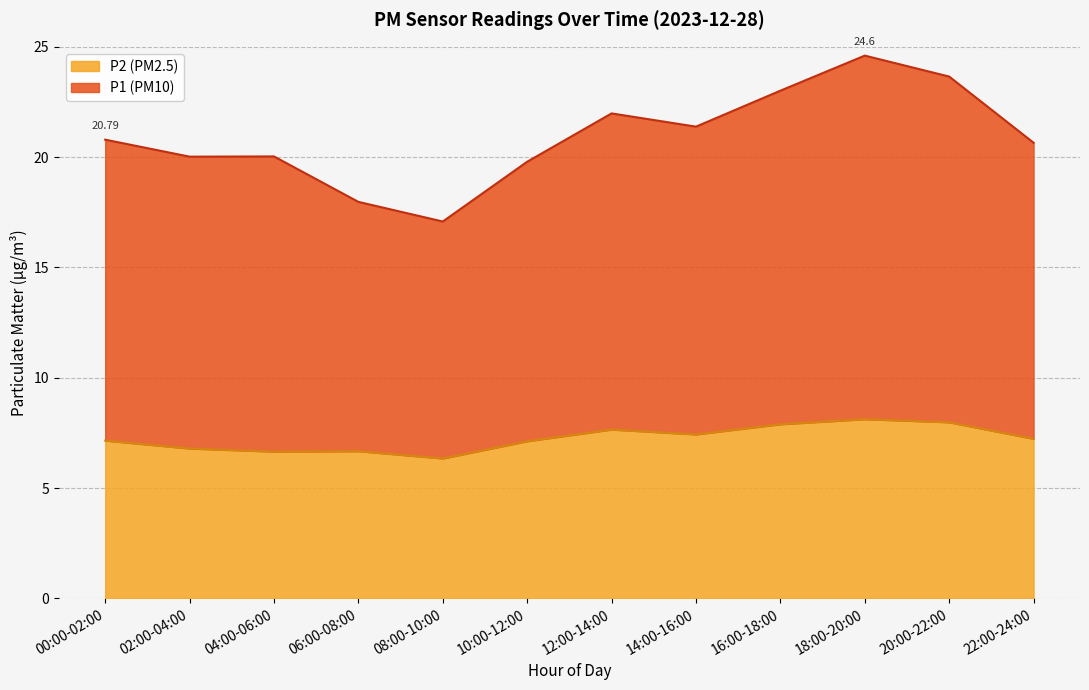

What is the difference between the maximum and minimum values in the P2 (PM2.5) series?

1.8